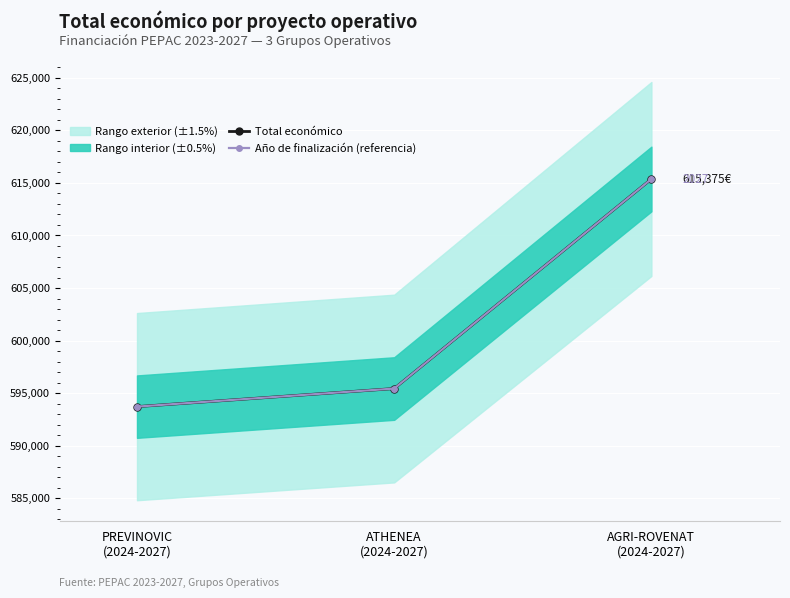

Is the value of Año de finalización (referencia) at ATHENEA
(2024-2027) greater than the value of Total económico at AGRI-ROVENAT
(2024-2027)?

No